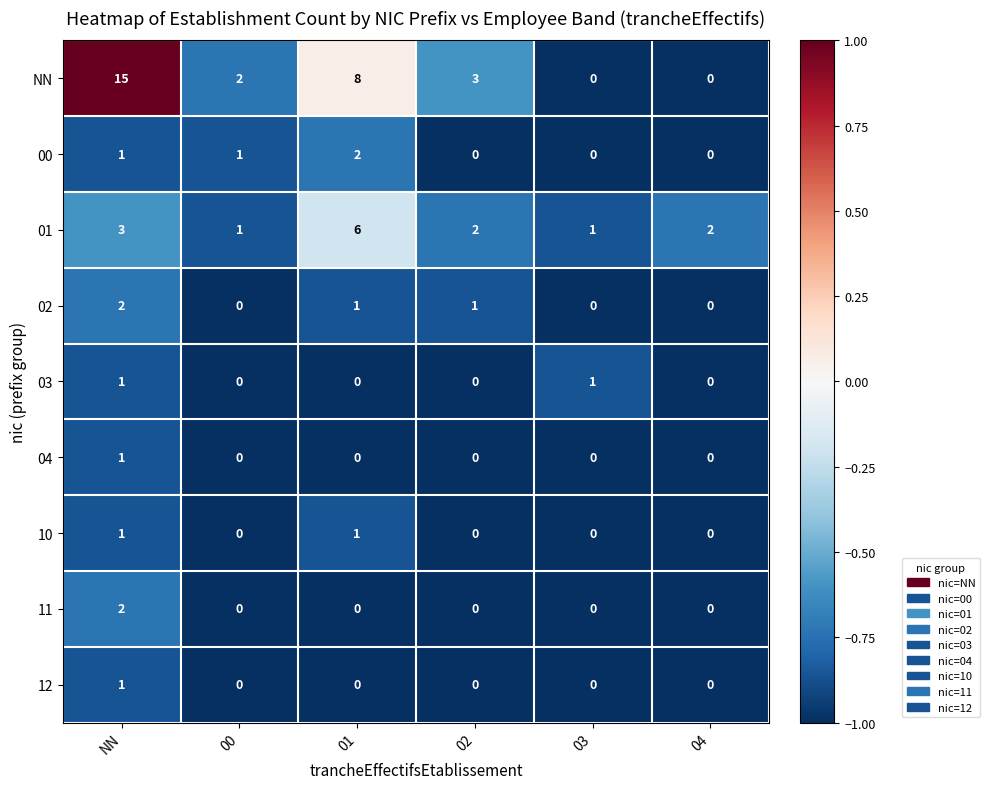

At which category is the sum across all series the highest?

NN